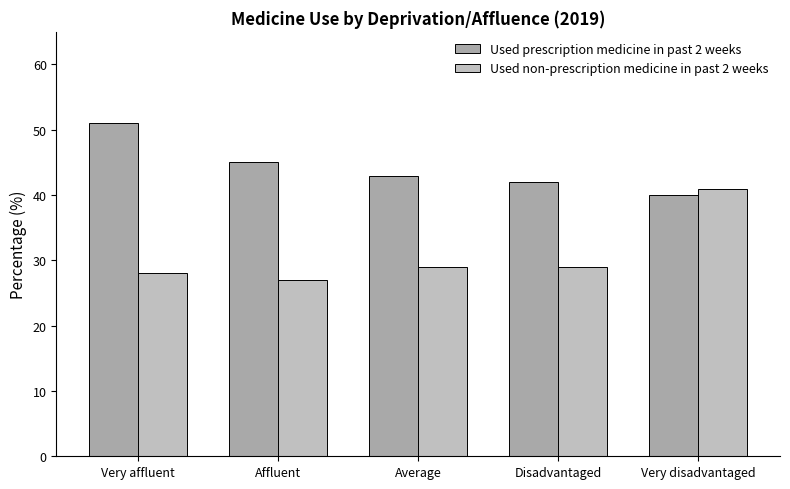

What is the maximum value for Used prescription medicine in past 2 weeks?

51